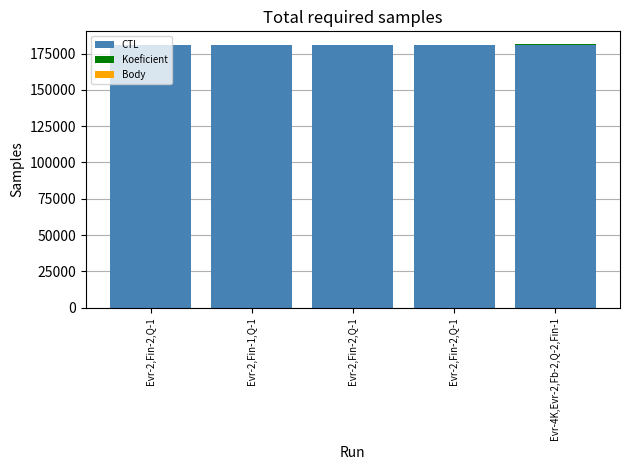

What is the label of the 5th bar from the right?

Evr-2,Fin-2,Q-1